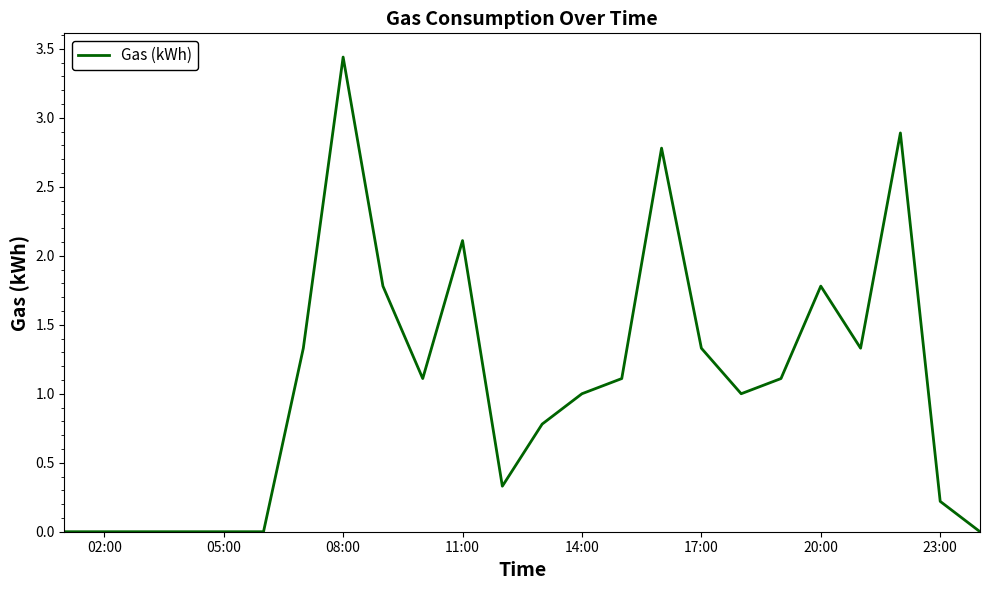

Does the chart have visible grid lines?

No